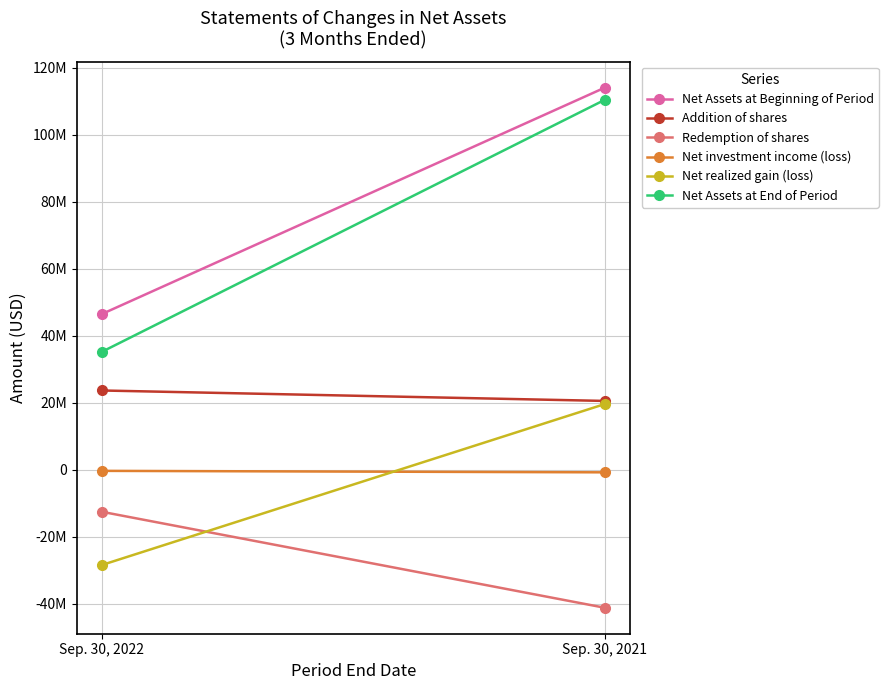

Is this an area chart (filled region under the line)?

No